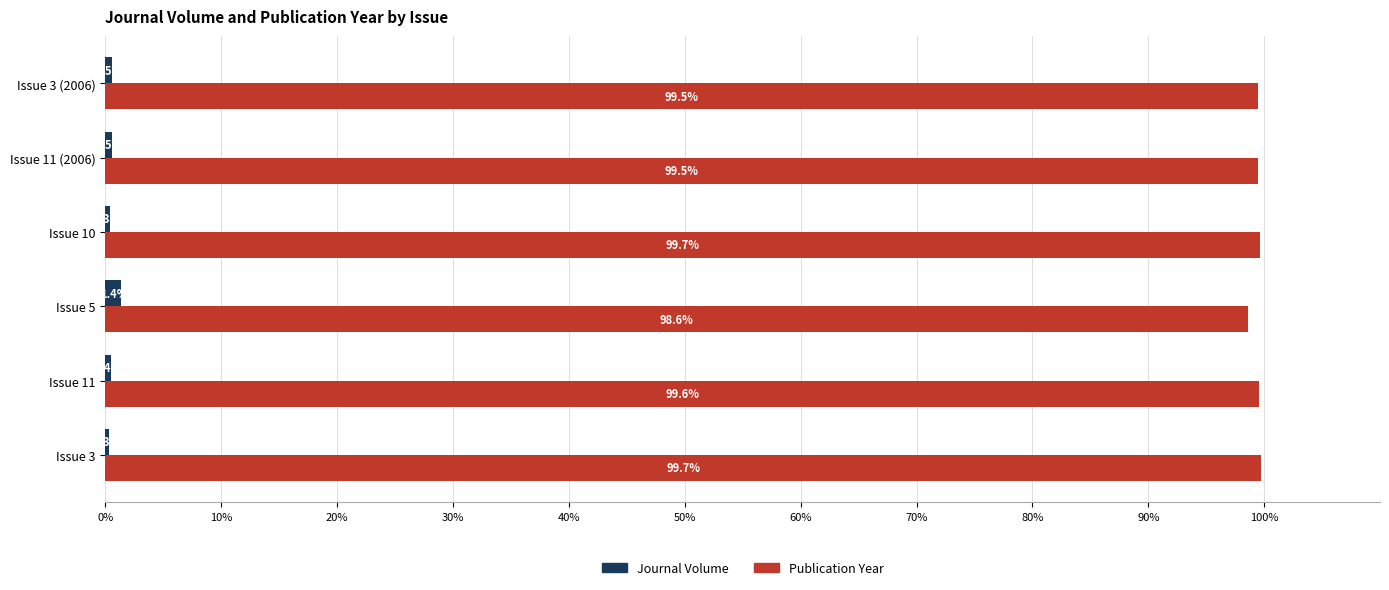

Count the number of data series in this chart.

2